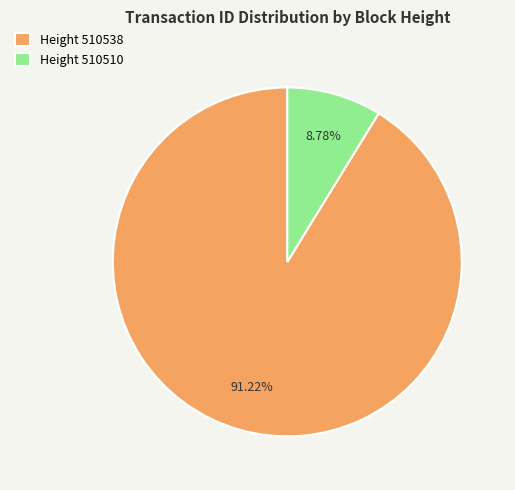

How many slices are in this pie chart?

2